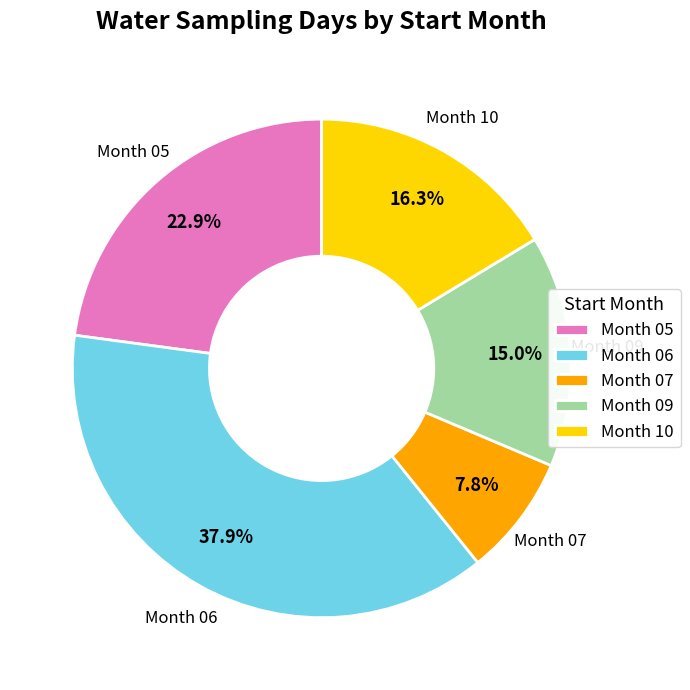

Is there any slice that represents more than half of the pie?

No